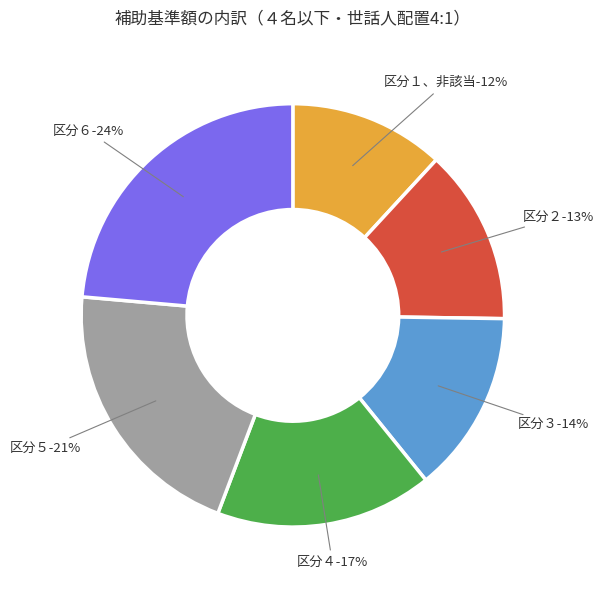

To the nearest percent, what percentage of the pie is 区分６?

24%